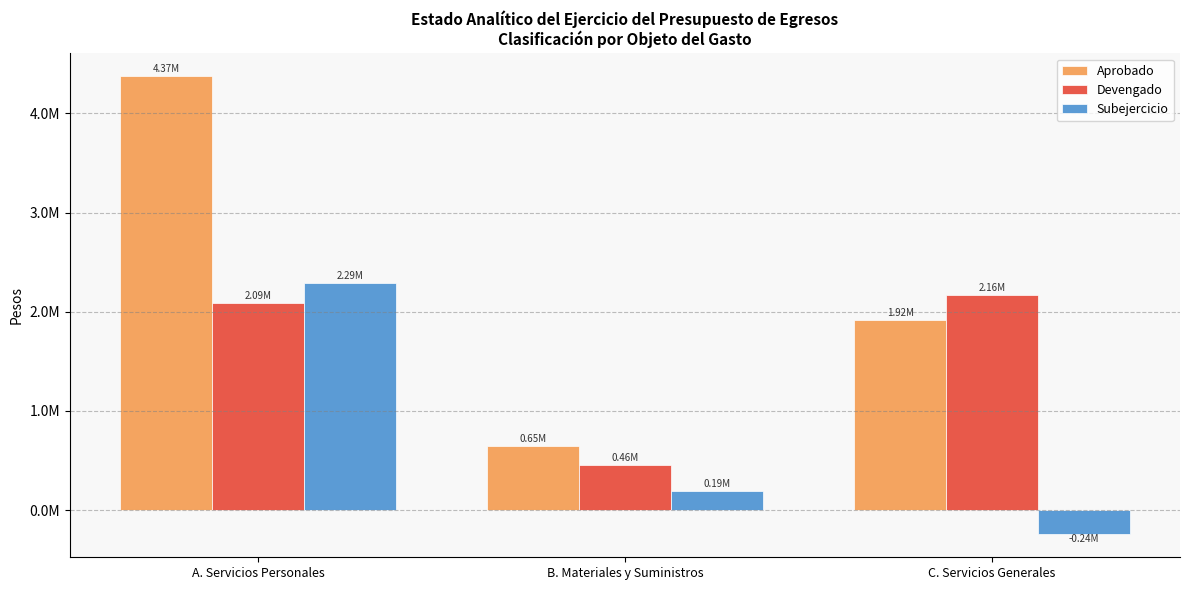

Does the chart contain any negative values?

Yes